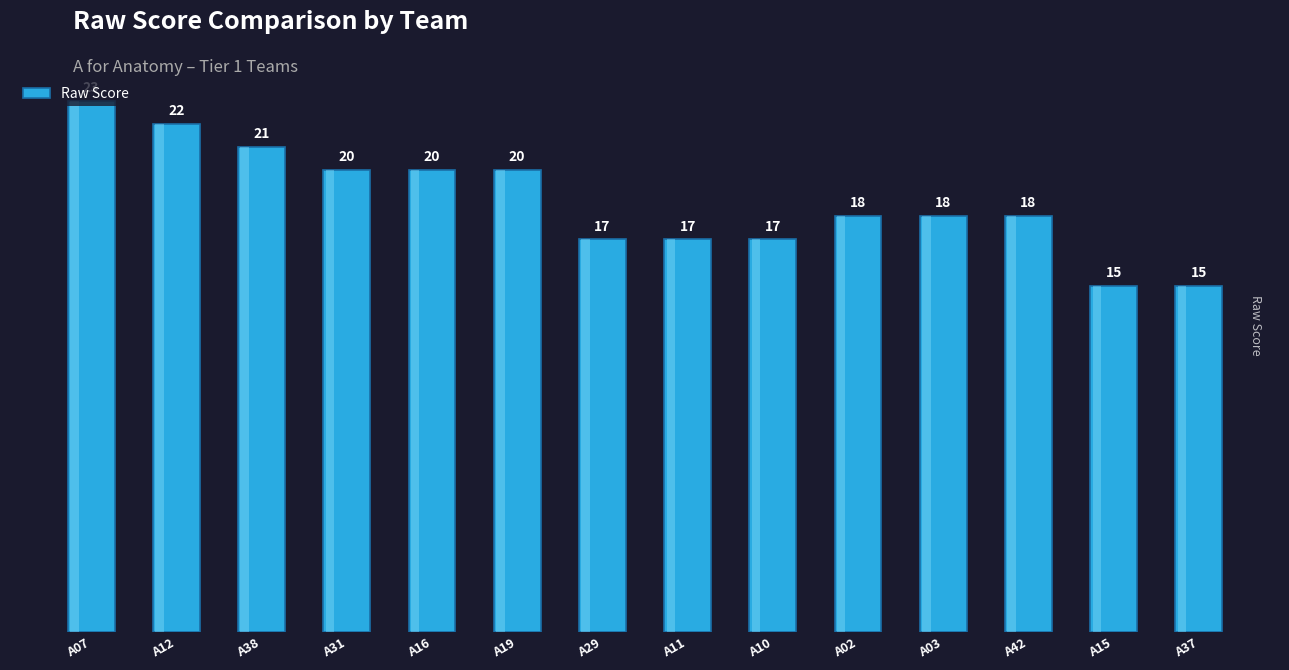

Are the bars grouped side by side (vs. stacked)?

No